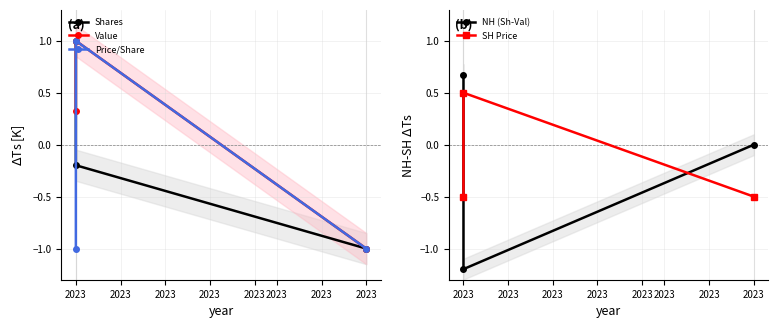

Read the Price/Share value at 2023.

-1.0